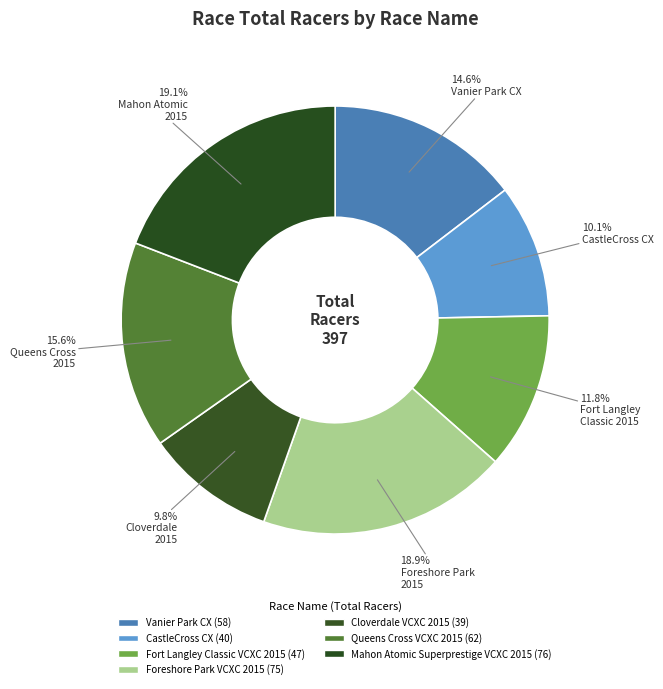

How many segments does this pie chart have?

7